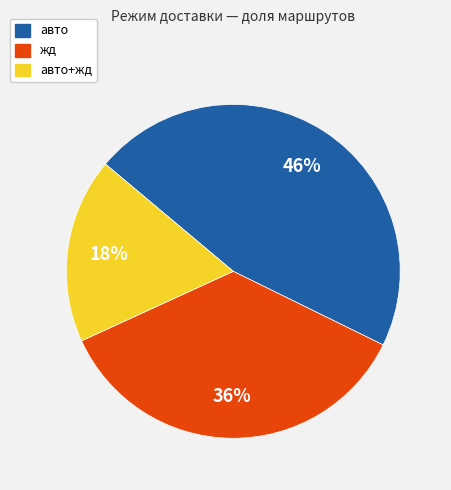

To the nearest percent, what is the average slice percentage?

33%